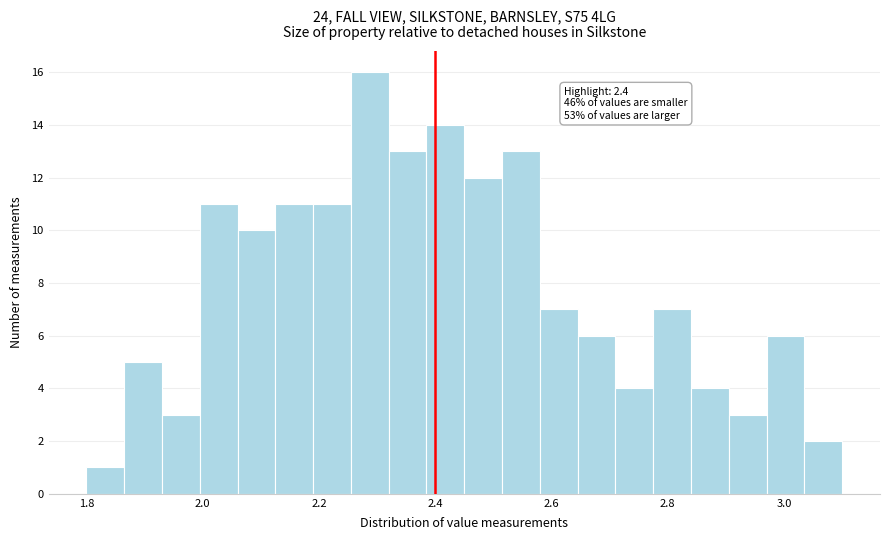

Read against the x-axis, roughly where is the centre of the tallest bar?

2.28